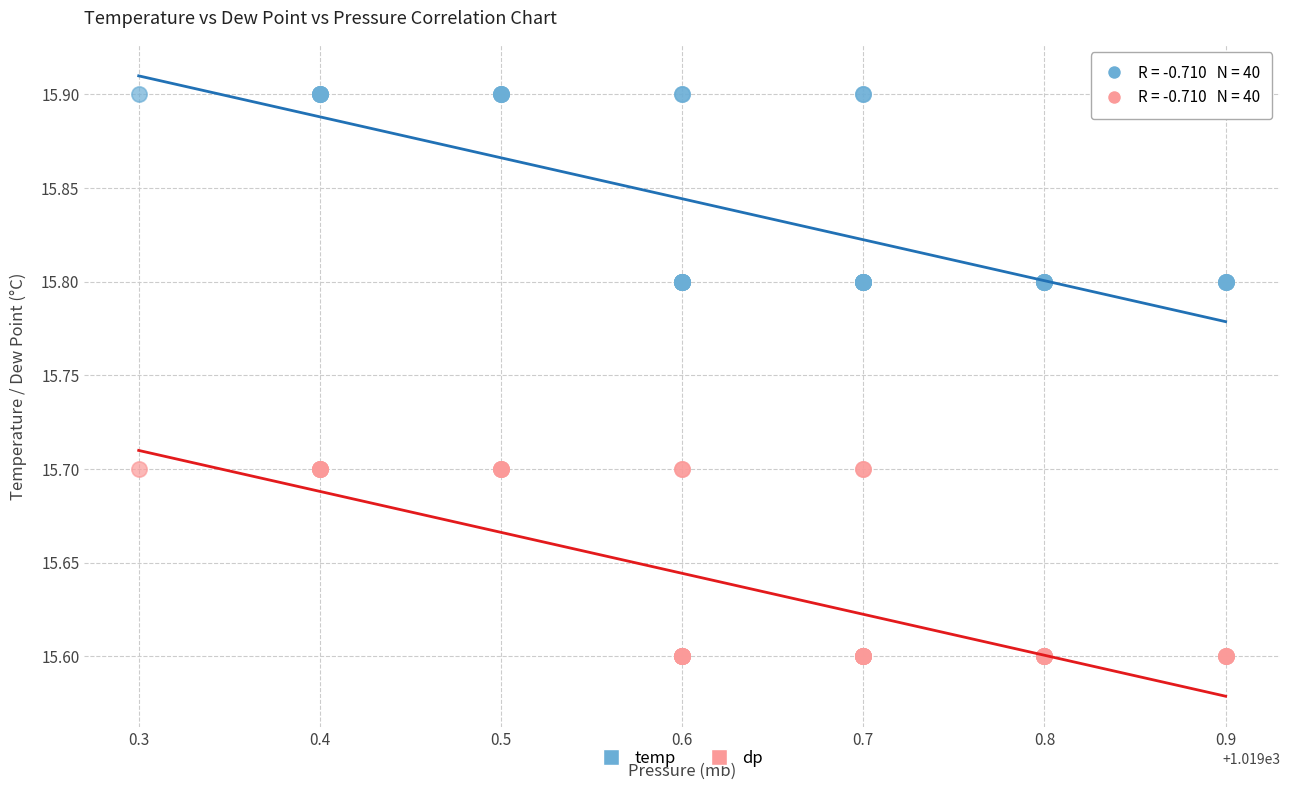

Which series contains the highest Y value?

temp